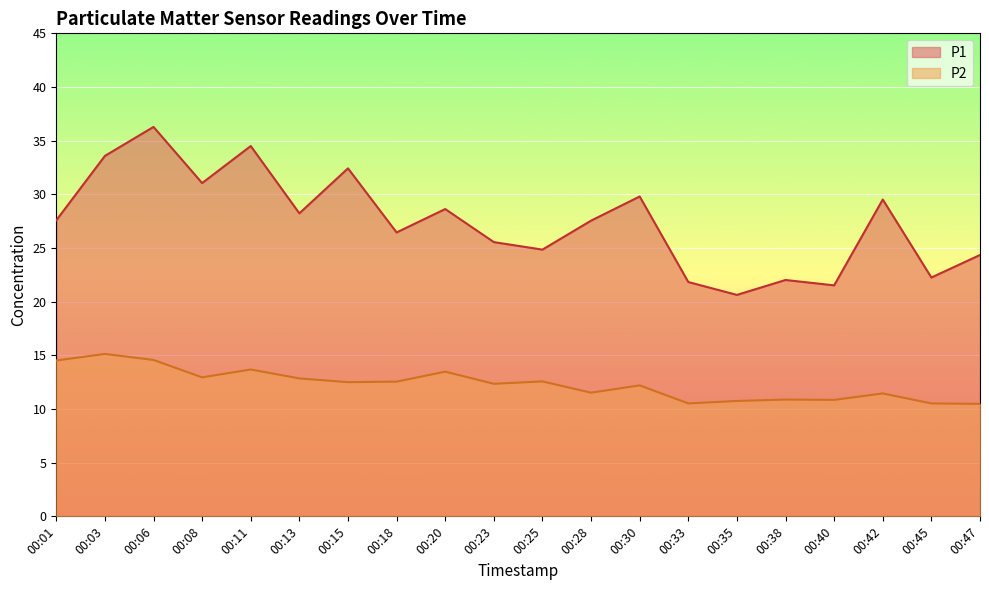

What is the sum of all P2 values?

246.3